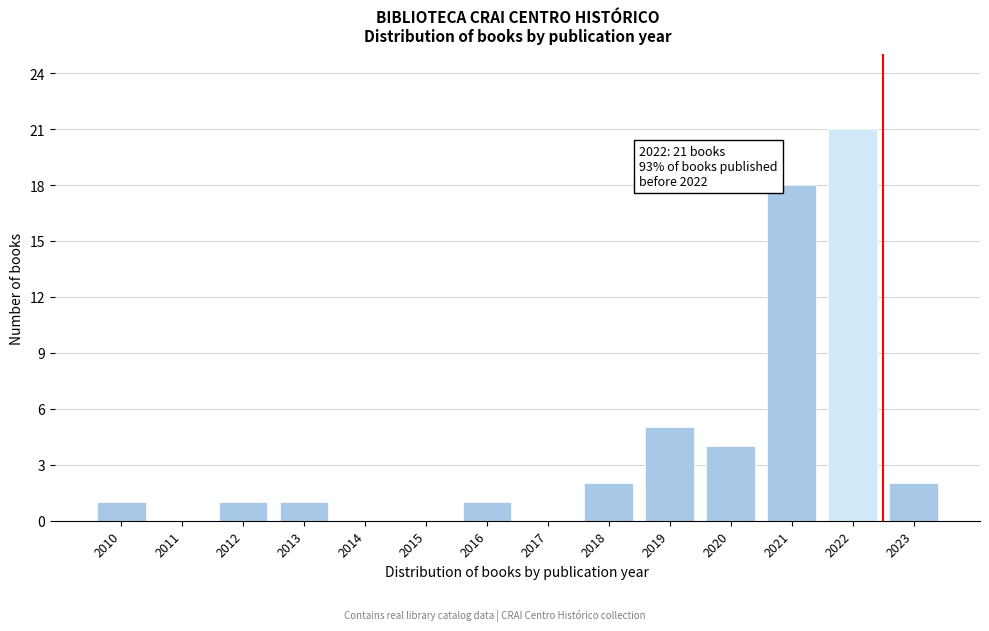

Reading right to left, what are all the values shown in this chart?

2023=2	2022=21	2021=18	2020=4	2019=5	2018=2	2017=0	2016=1	2015=0	2014=0	2013=1	2012=1	2011=0	2010=1